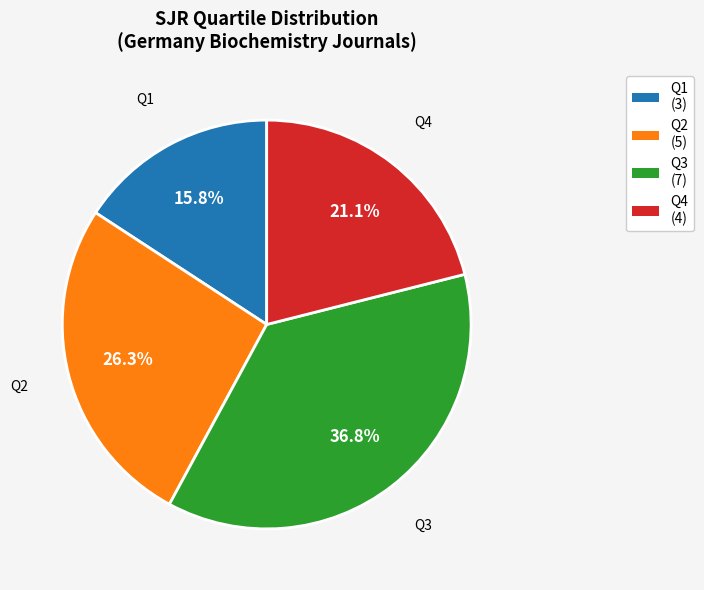

Is the sum of Q3 (7) and Q2 (5) greater than half?

Yes